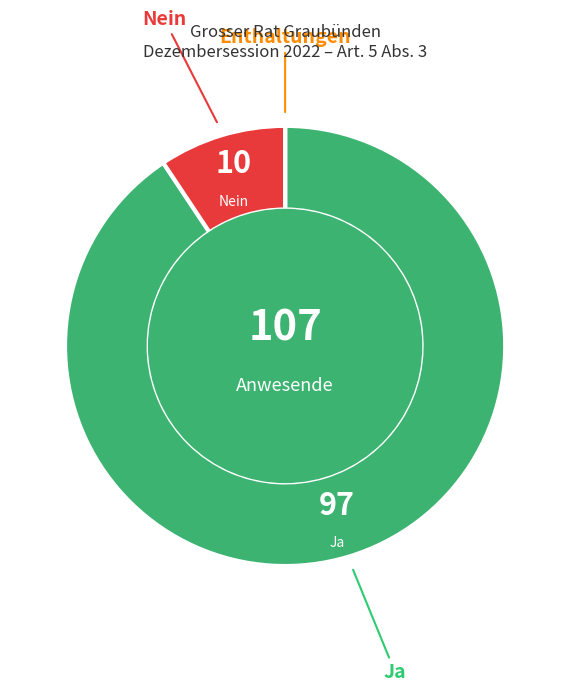

Which slice represents more than half of the pie?

Ja